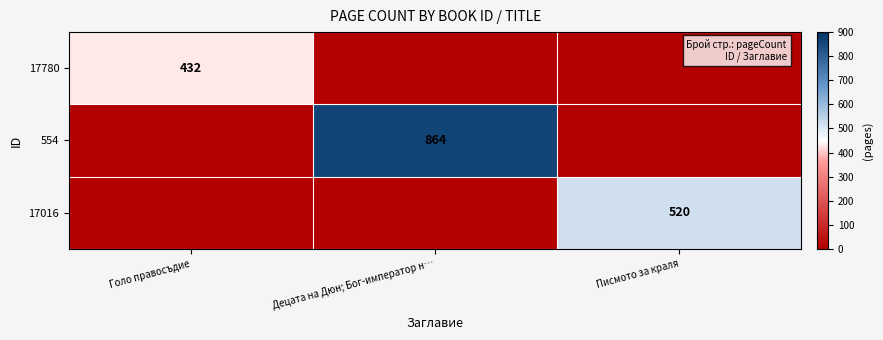

The value of 17016 at Писмото за краля is 145. True or false?

False